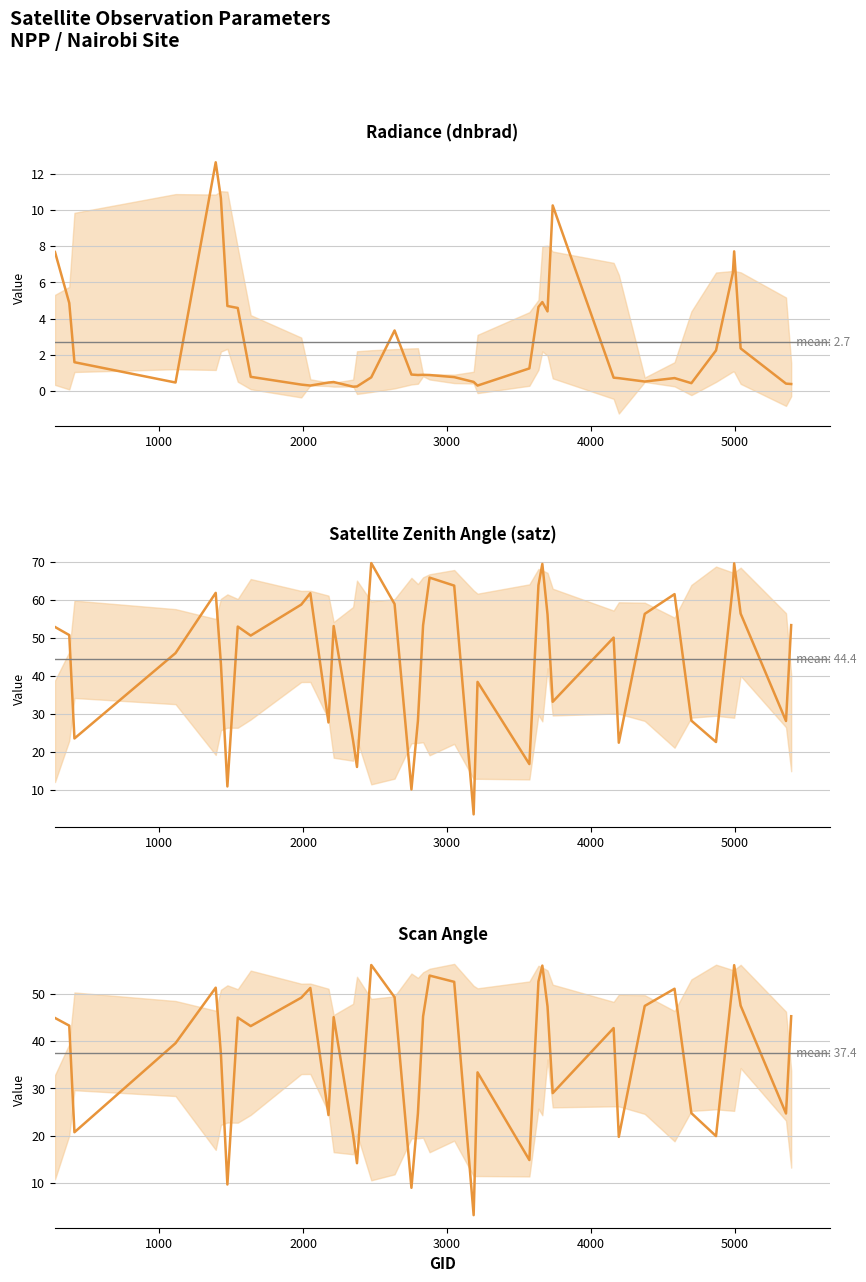

How many data points in satz are less than 52?

20